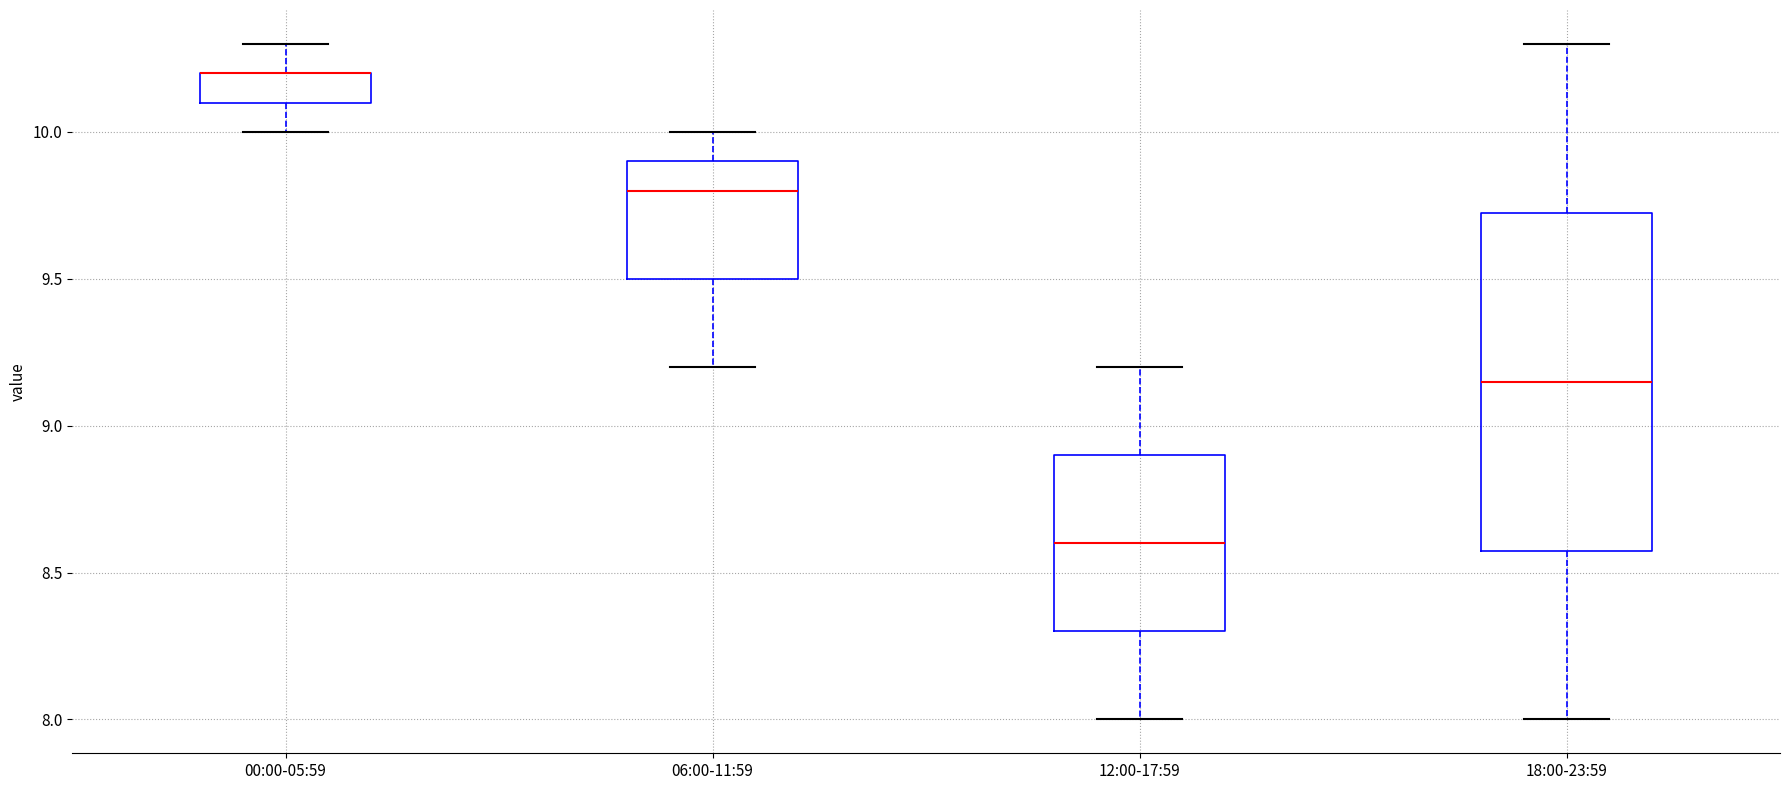

Reading left to right, read every box against the y-axis: the position of its median line, the range the box covers, and the ends of its whiskers. The values are not printed on the chart, so give them approximately, as read against the axis.

00:00-05:59: median 10.20 (drawn on the box's upper edge), box 10.10 to 10.20, whiskers 10.00 to 10.30
06:00-11:59: median 9.80, box 9.50 to 9.90, whiskers 9.20 to 10.00
12:00-17:59: median 8.60, box 8.30 to 8.90, whiskers 8.00 to 9.20
18:00-23:59: median 9.15, box 8.60 to 9.75, whiskers 8.00 to 10.30